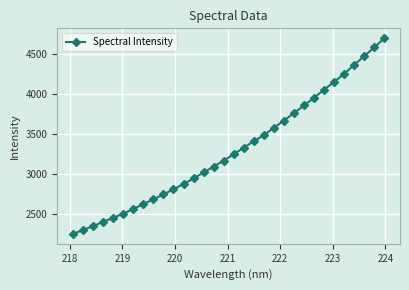

True or false: there are more than 2 points higher than both neighbors.

False